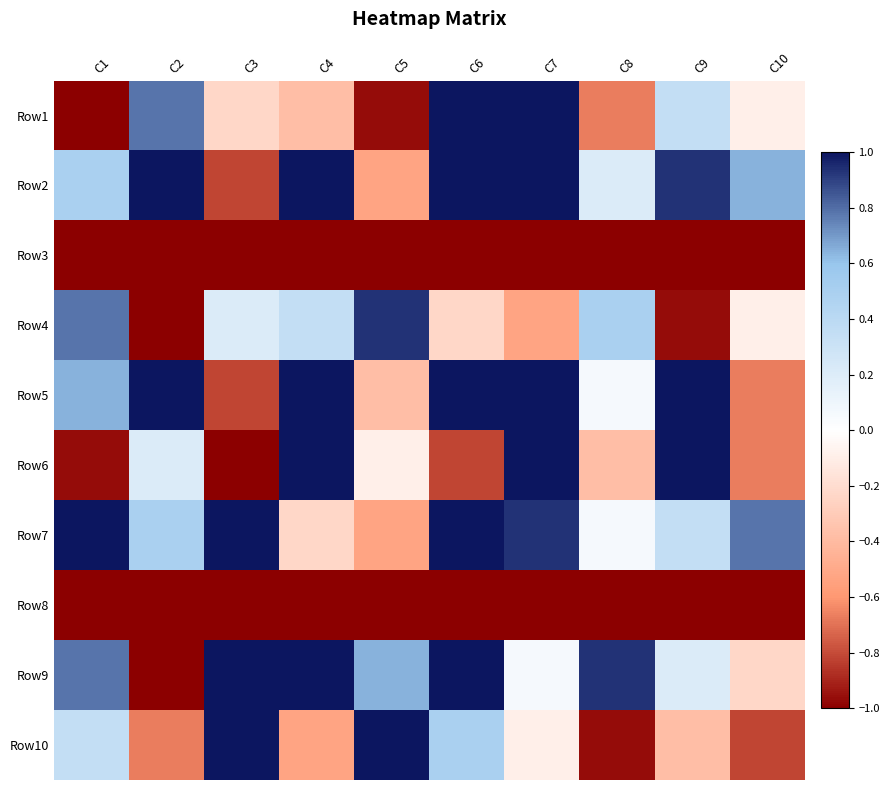

Which series has the largest range (max minus min)?

Row1